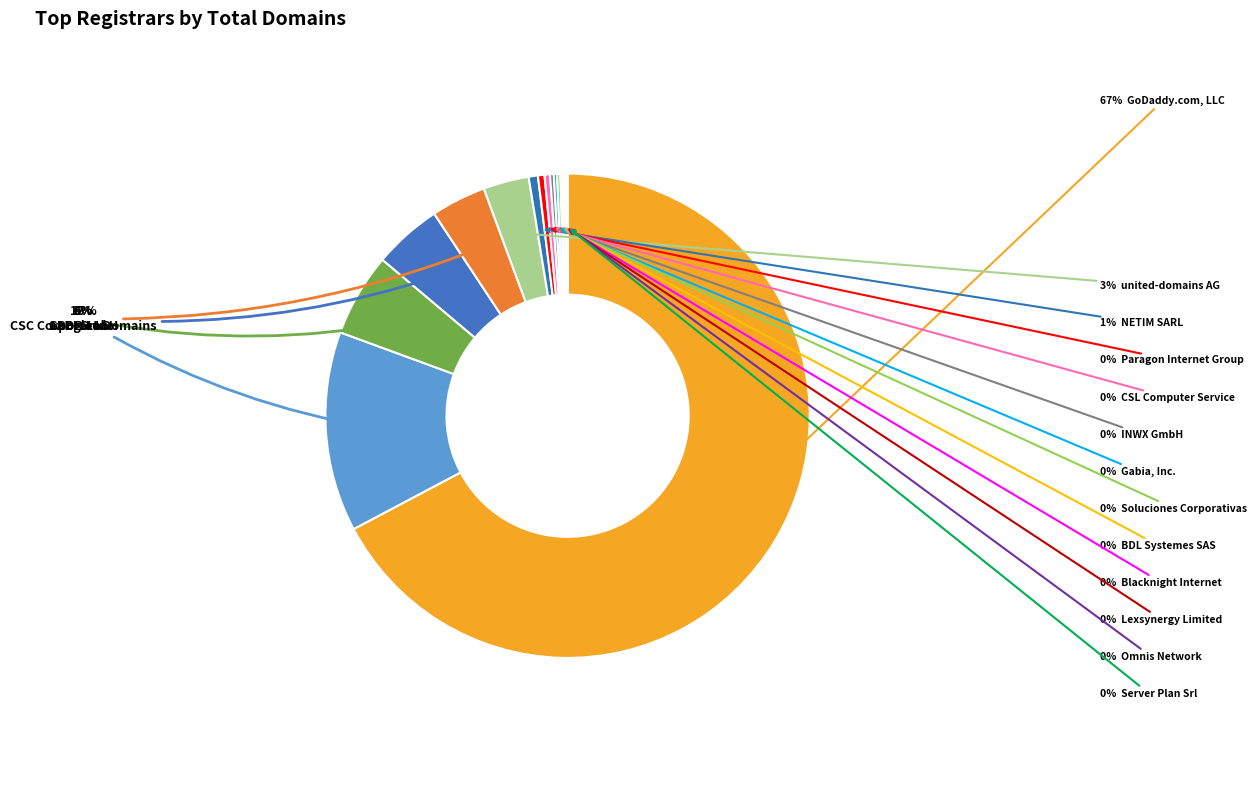

Rank the categories by value from highest to lowest.

GoDaddy.com, LLC, Google Inc., PDR Ltd., CSC Corporate Domains, 1API GmbH, united-domains AG, NETIM SARL, Paragon Internet Group, CSL Computer Service, INWX GmbH, Gabia, Inc., Soluciones Corporativas, BDL Systemes SAS, Blacknight Internet, Lexsynergy Limited, Omnis Network, Server Plan Srl